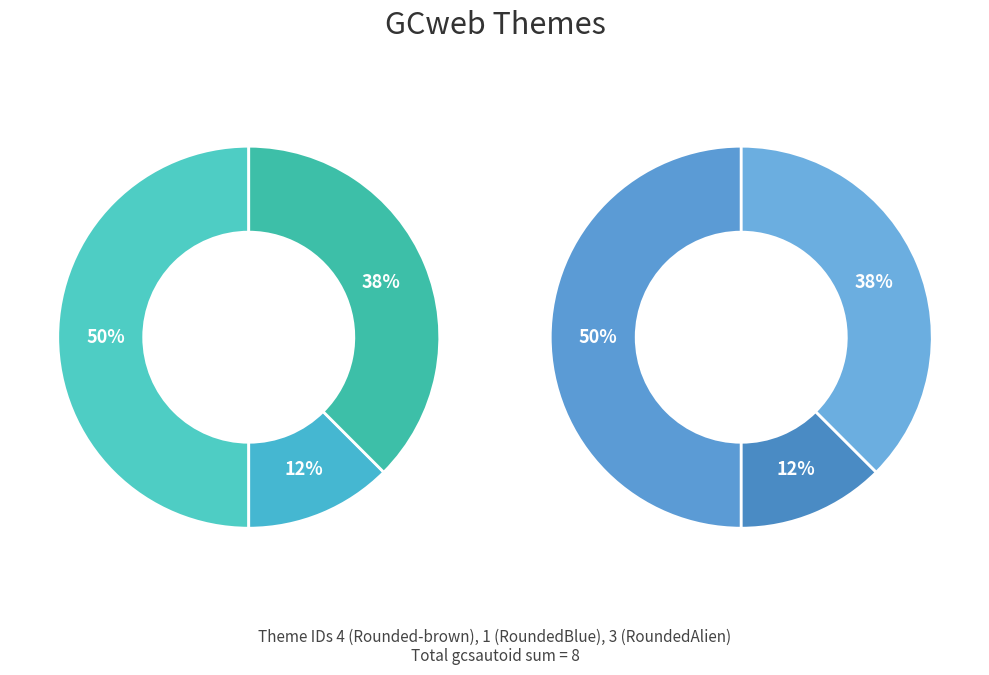

True or false: 3 accounts for 50% of the total.

False